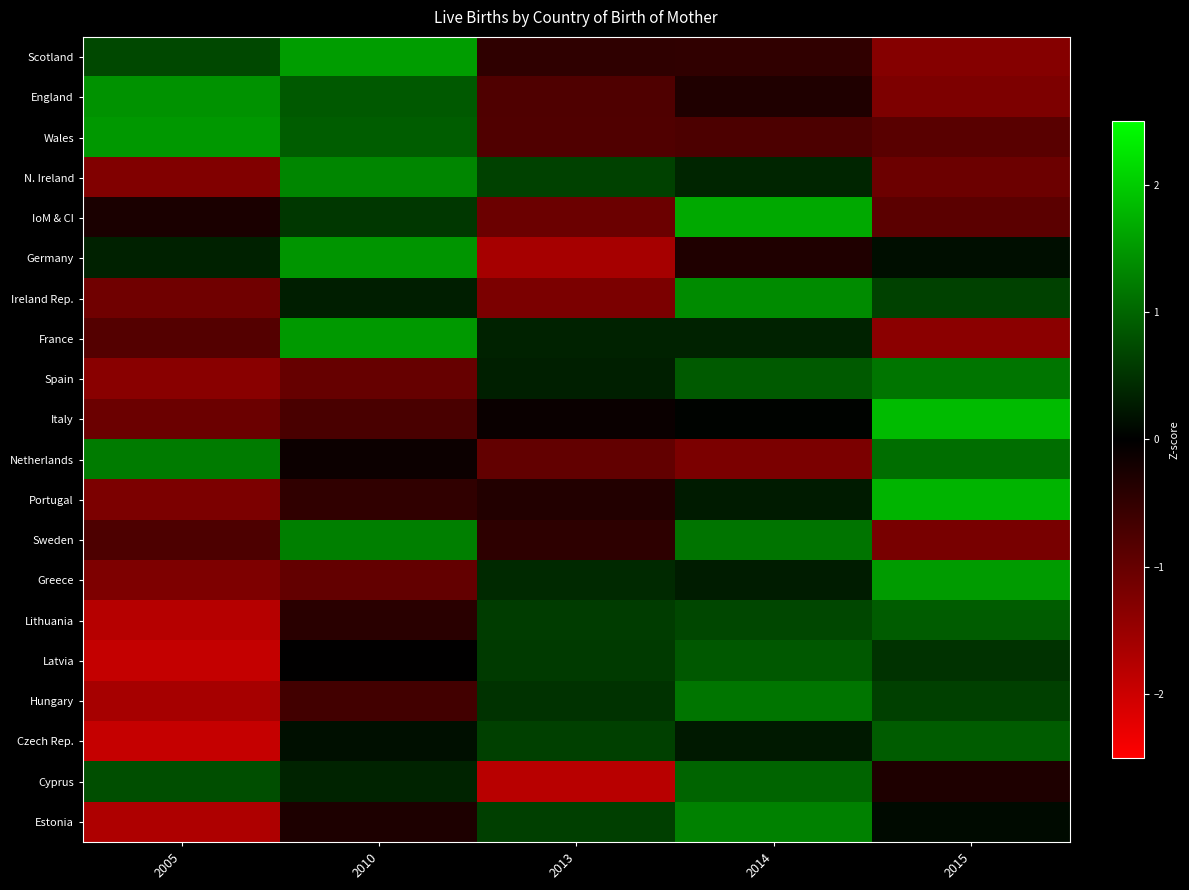

Between 2005 and 2014, which is larger?

2005